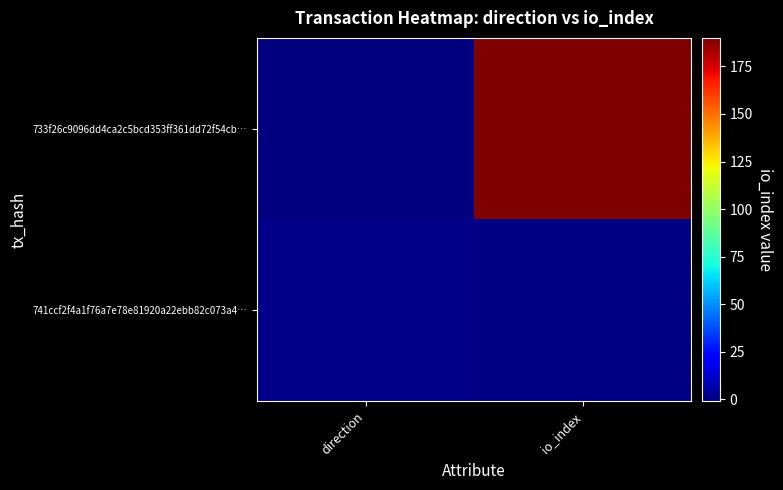

At which category does the chart reach its peak across all series?

io_index